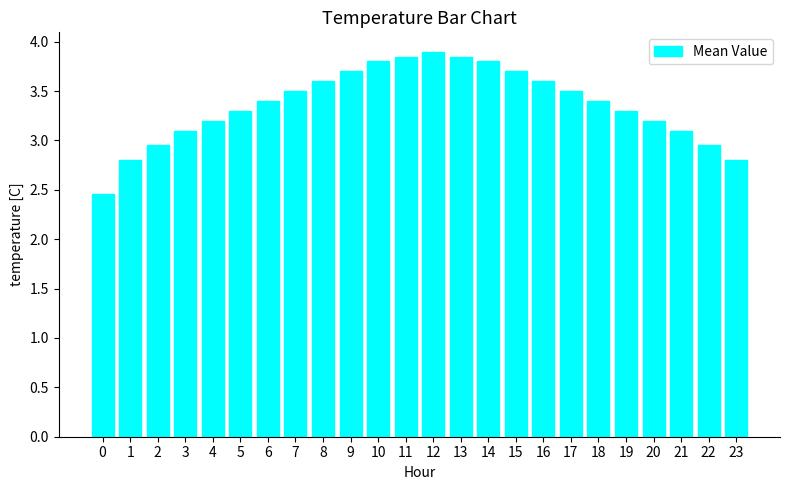

What is the value of the 2nd bar from the left?

2.8